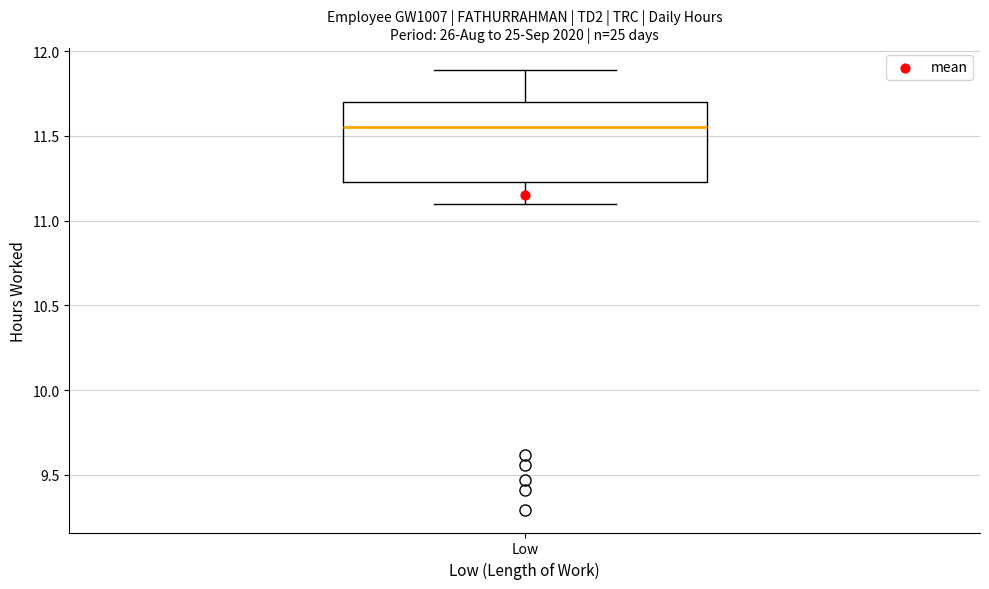

Where does the median line of the box for Low sit on the y-axis? The values are not printed on the chart, so give them approximately, as read against the axis.

11.55